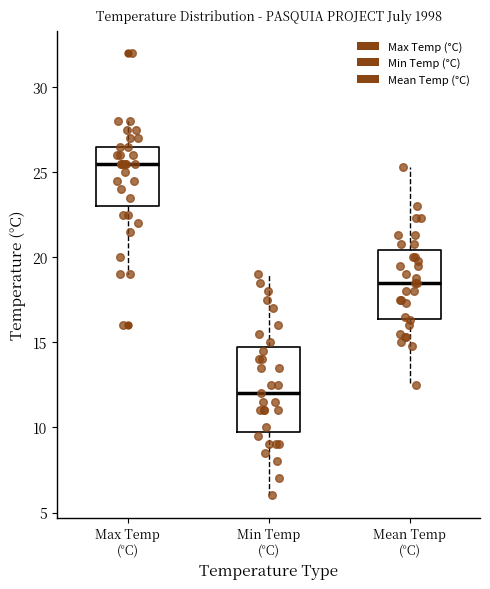

Reading left to right, read every box against the y-axis: the position of its median line, the range the box covers, and the ends of its whiskers. The values are not printed on the chart, so give them approximately, as read against the axis.

Max Temp (°C): median 25.5, box 23.0 to 26.5, whiskers 19.0 to 28.0
Min Temp (°C): median 12.0, box 10.0 to 15.0, whiskers 6.0 to 19.0
Mean Temp (°C): median 18.5, box 16.5 to 20.5, whiskers 12.5 to 25.5